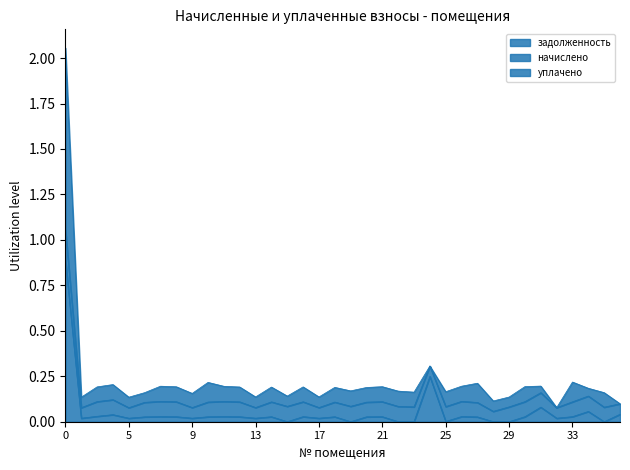

The value of задолженность at 5 is 0.0. True or false?

False